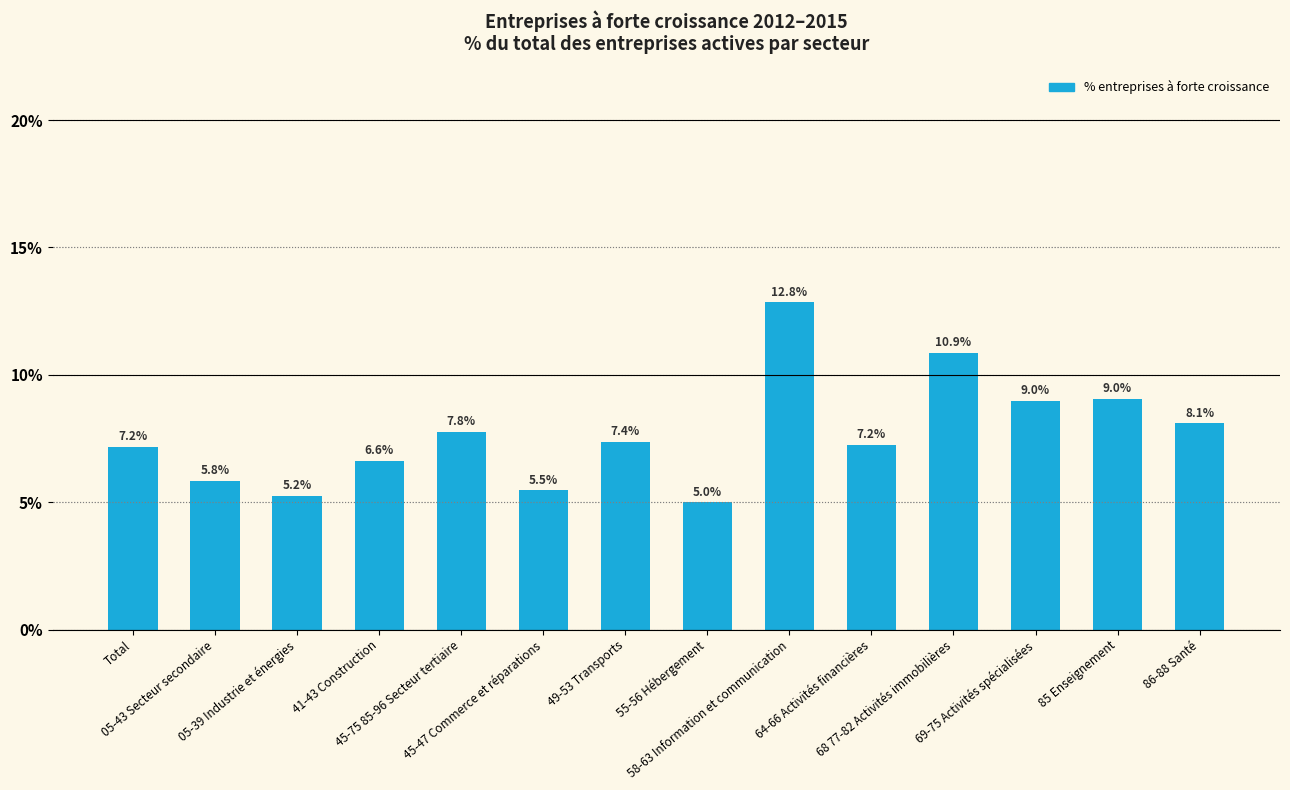

What is the maximum value shown in the chart?

12.8